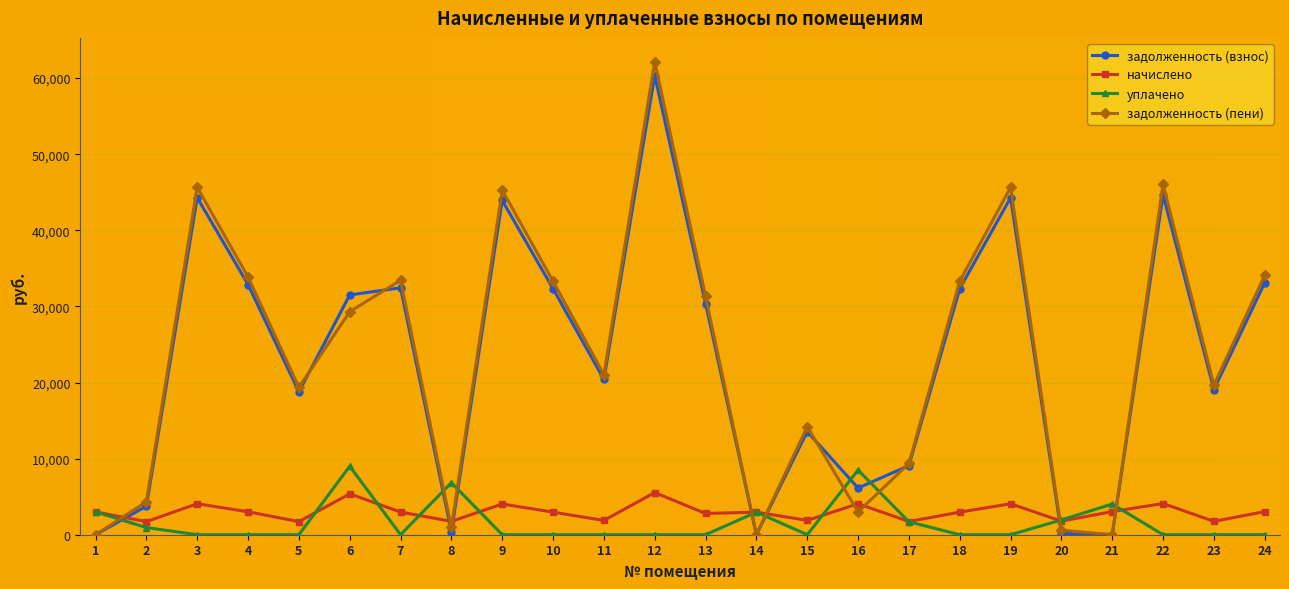

Is it true that задолженность (пени) equals 2991.2 at 16?

True